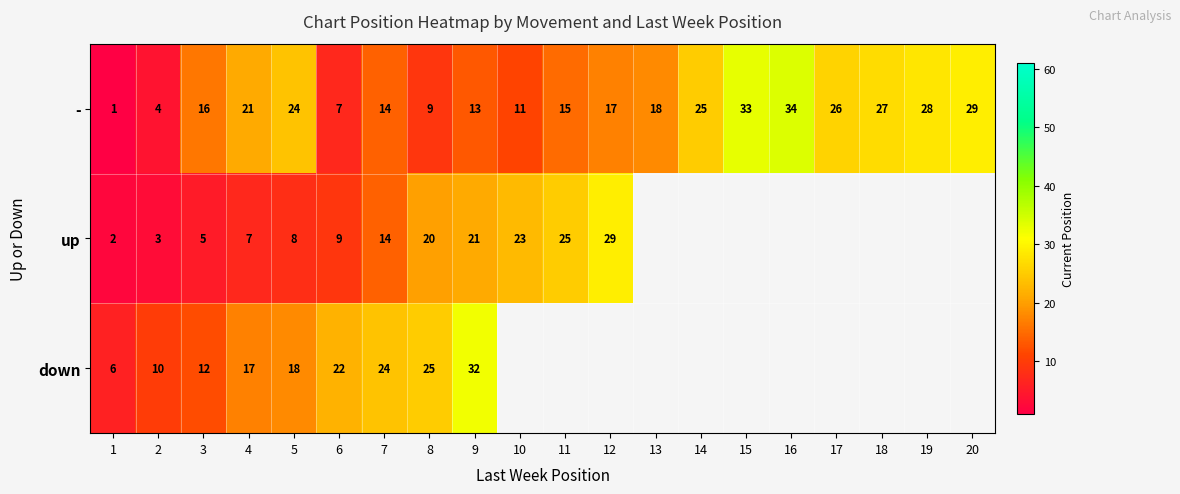

At 5, list the series in order from largest to smallest.

-, down, up